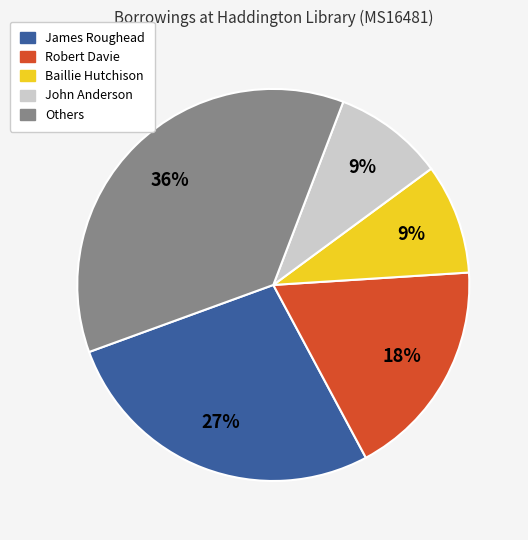

To the nearest percent, what is the difference between the largest and smallest slice percentages?

27%